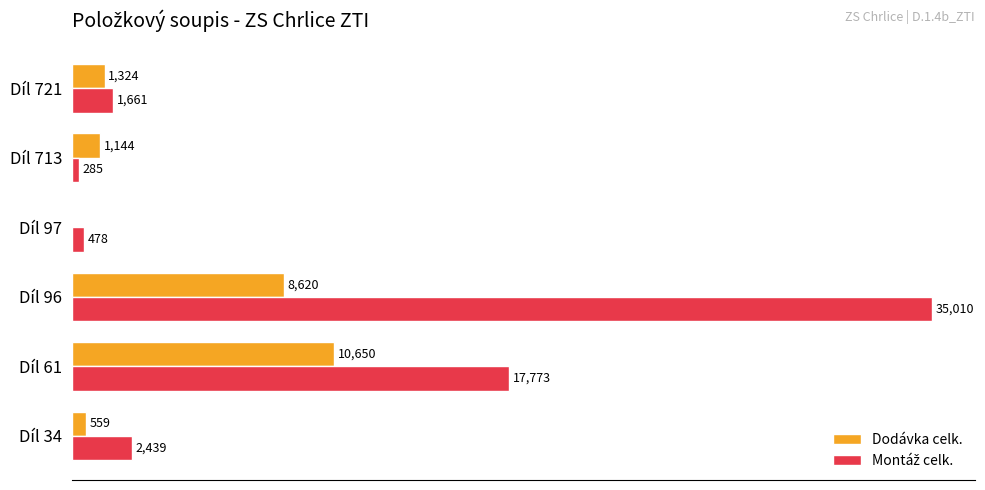

Where is Dodávka celk. nearest to the value 5324?

Díl 96